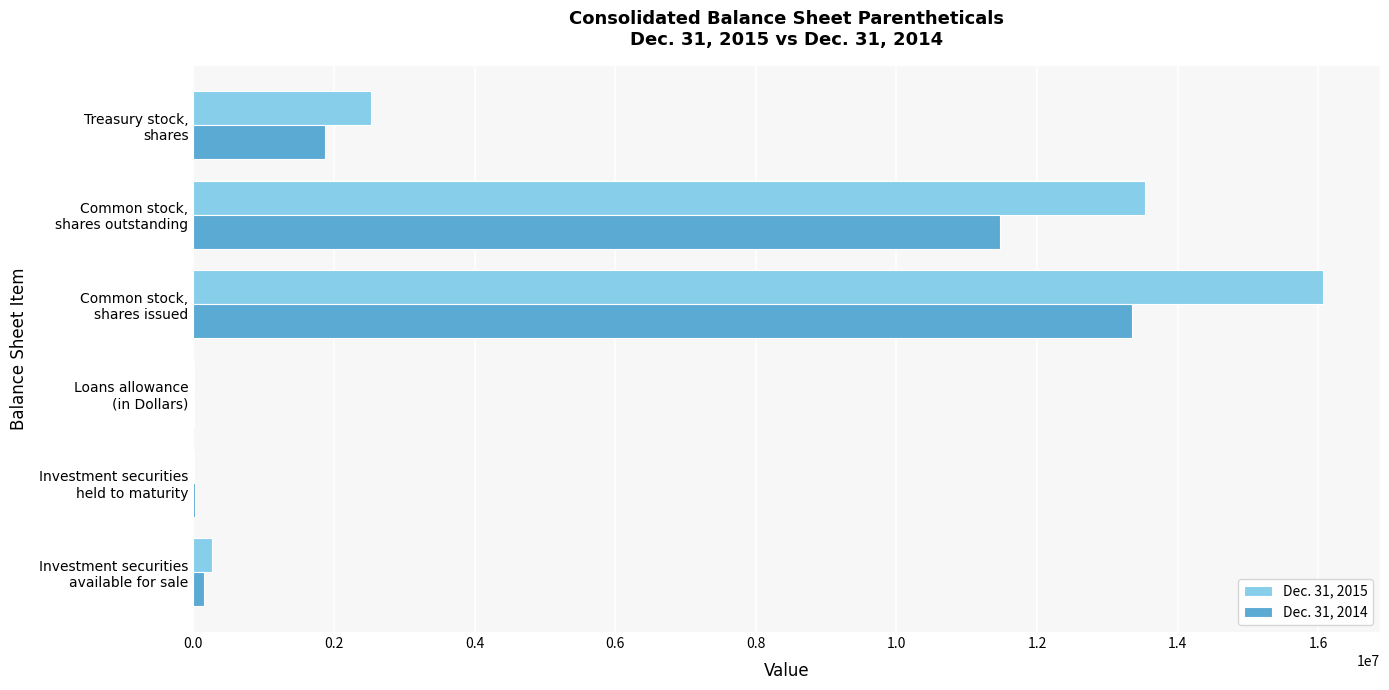

Which series has the largest total across all categories?

Dec. 31, 2015